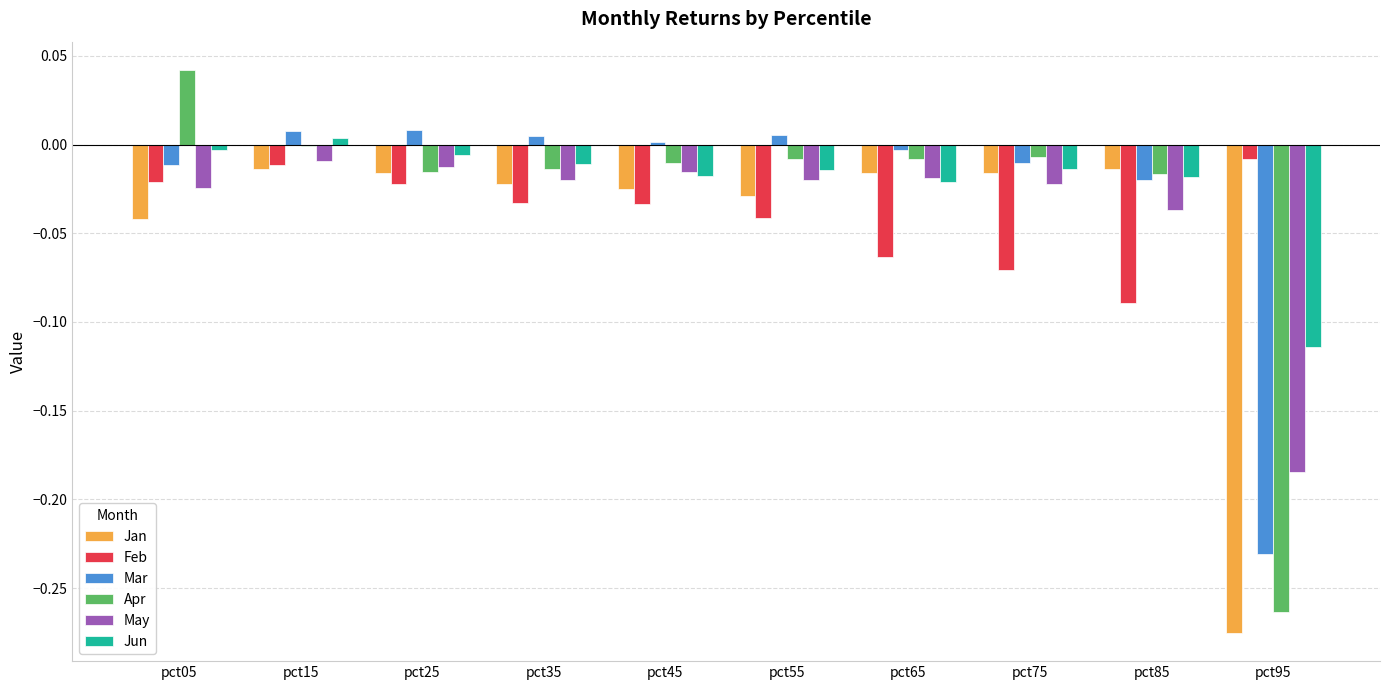

Which series has the largest range (max minus min)?

Apr